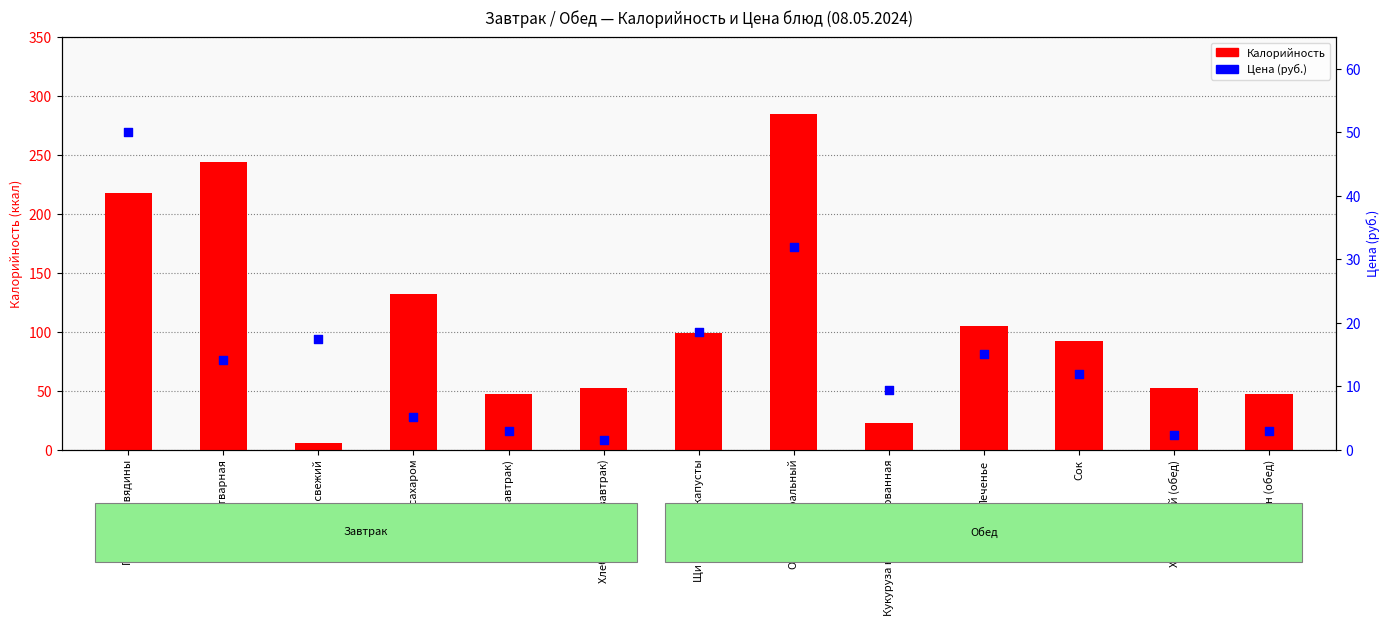

What are all the series names shown in the legend?

Калорийность, Цена (руб.)